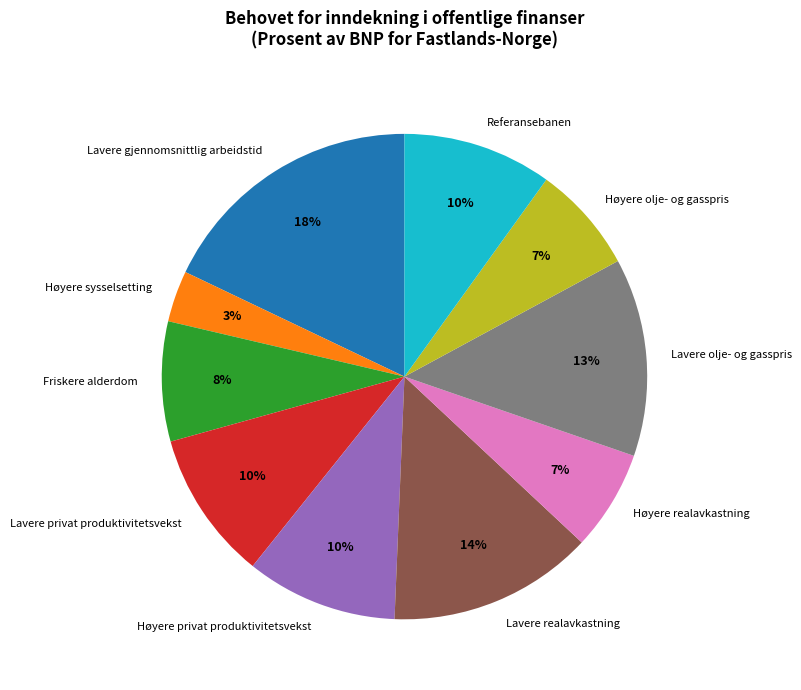

To the nearest percent, what is the average slice percentage?

10%